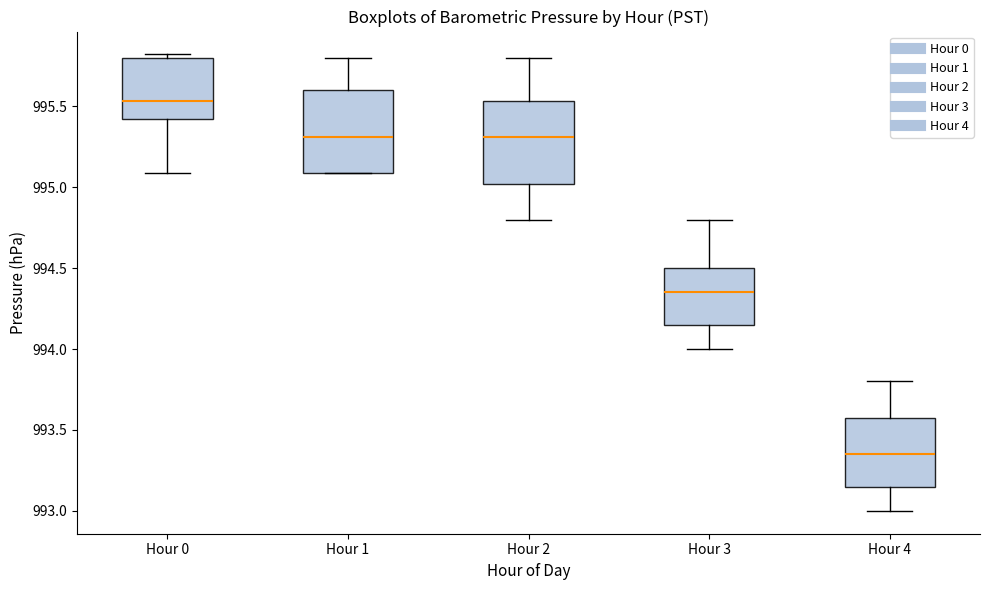

Where does the upper whisker of the box for Hour 3 end on the y-axis? The values are not printed on the chart, so give them approximately, as read against the axis.

994.80